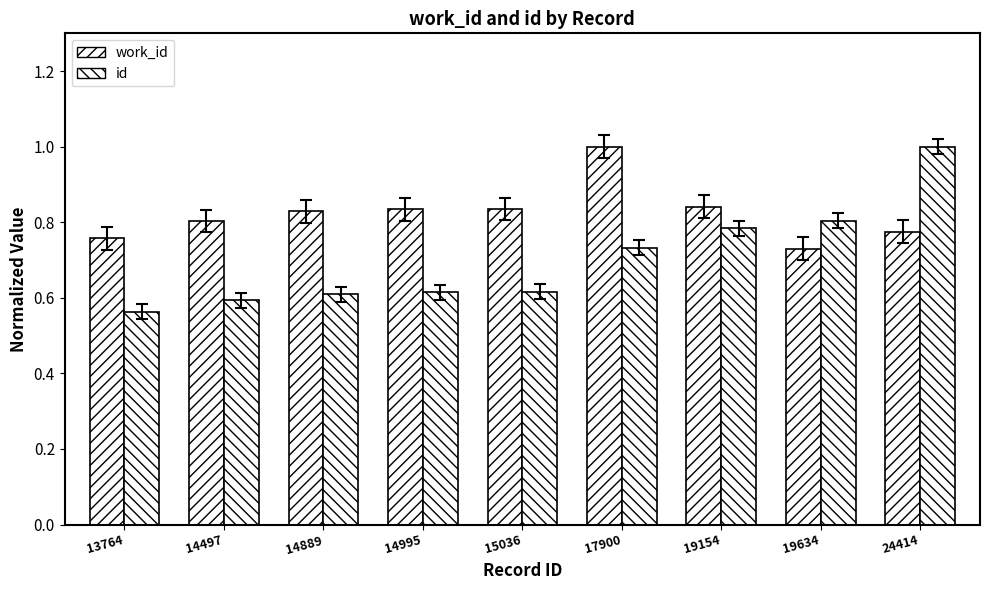

Read the work_id value at 14889.

0.8